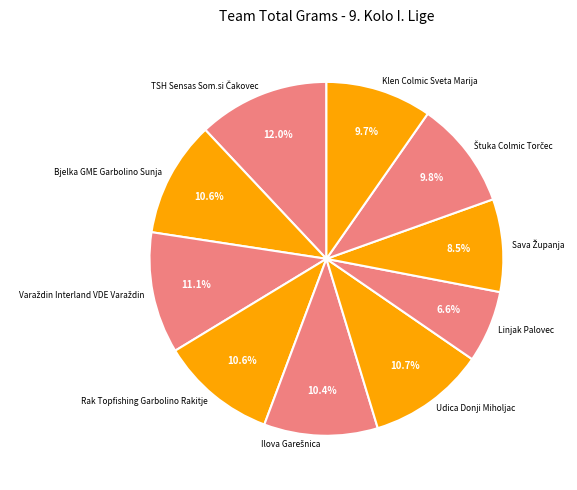

Does Klen Colmic Sveta Marija represent more than half of the total?

No